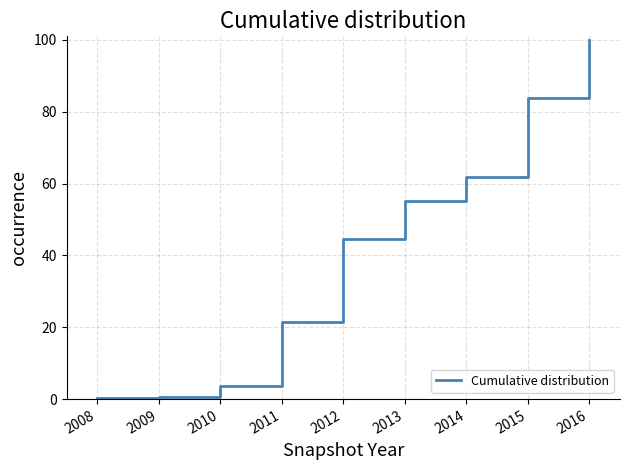

The value at 2010 is 3.6. True or false?

True